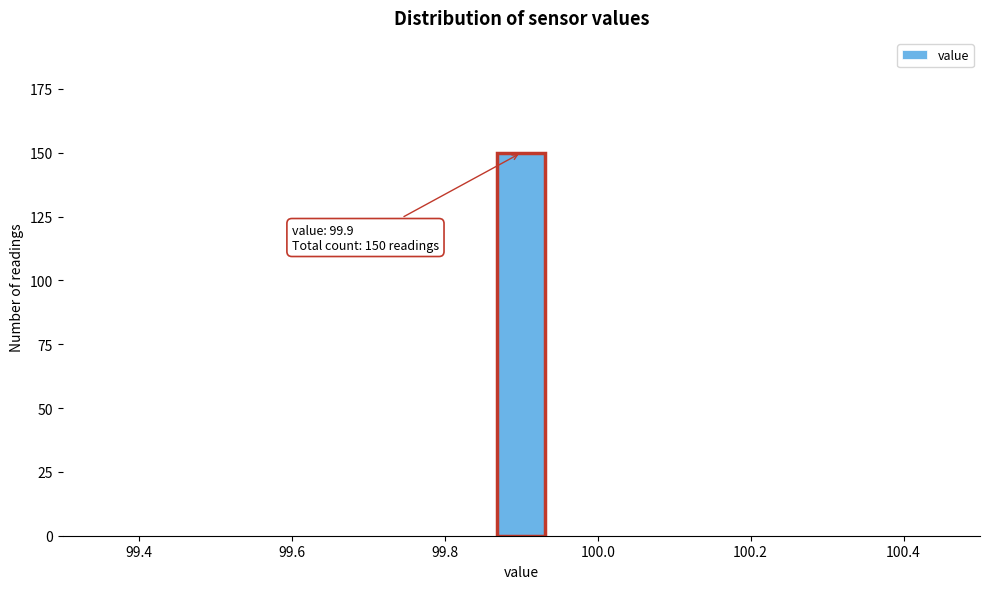

Around what value on the x-axis is the tallest bar? Give the approximate position of its centre, as read against the axis.

99.90